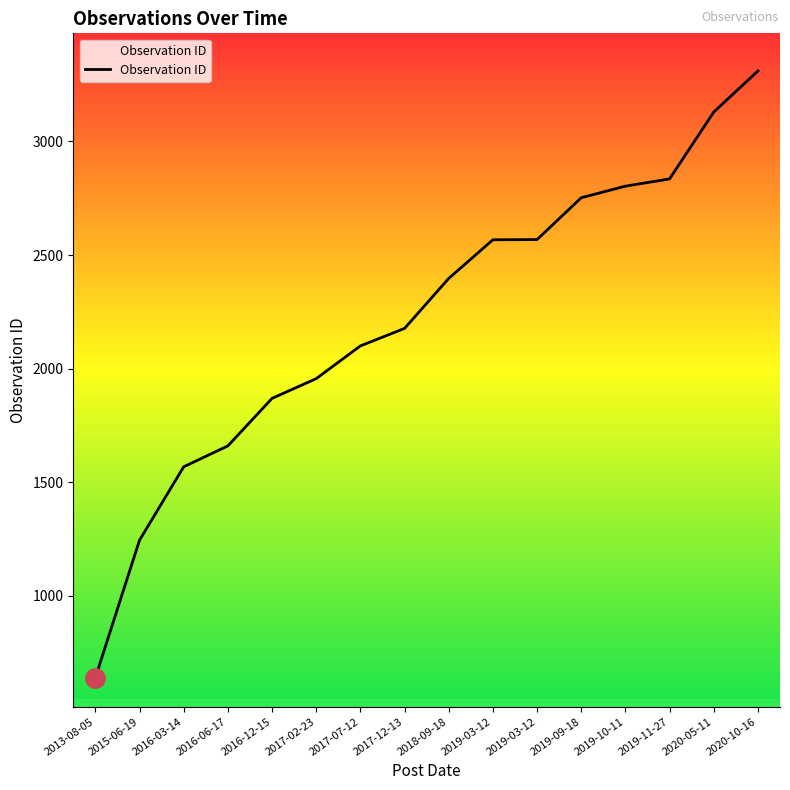

Rank the categories by value from highest to lowest.

2020-10-16, 2020-05-11, 2019-11-27, 2019-10-11, 2019-09-18, 2019-03-12, 2019-03-12, 2018-09-18, 2017-12-13, 2017-07-12, 2017-02-23, 2016-12-15, 2016-06-17, 2016-03-14, 2015-06-19, 2013-08-05